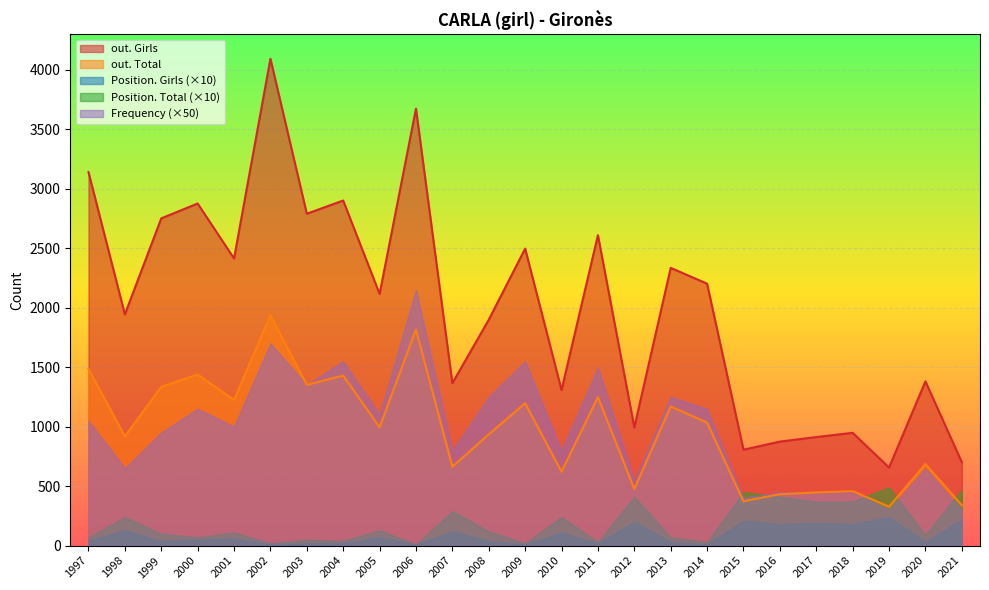

Which series changed the most between 2012 and 2011?

out. Girls